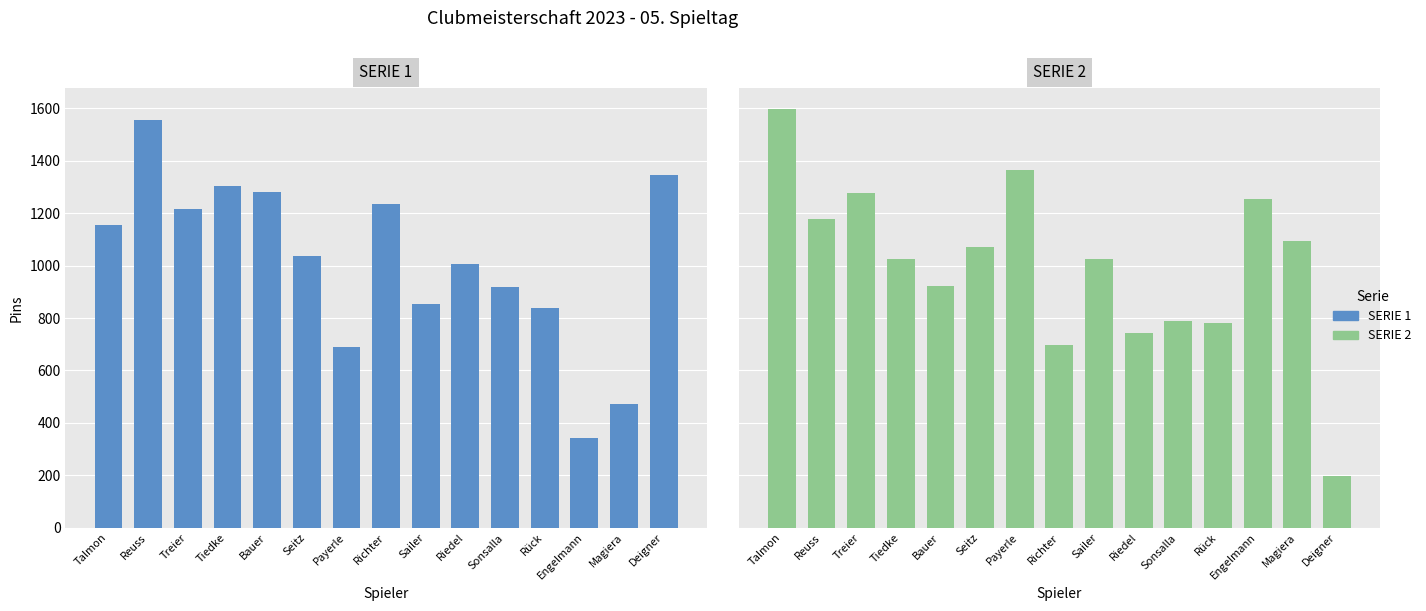

Reading left to right, transcribe all the data shown in this chart.

SERIE 1: 1154	1557	1216	1304	1281	1035	688	1233	855	1006	920	839	342	473	1344
SERIE 2: 1597	1176	1275	1025	922	1071	1366	697	1027	744	789	781	1253	1095	199